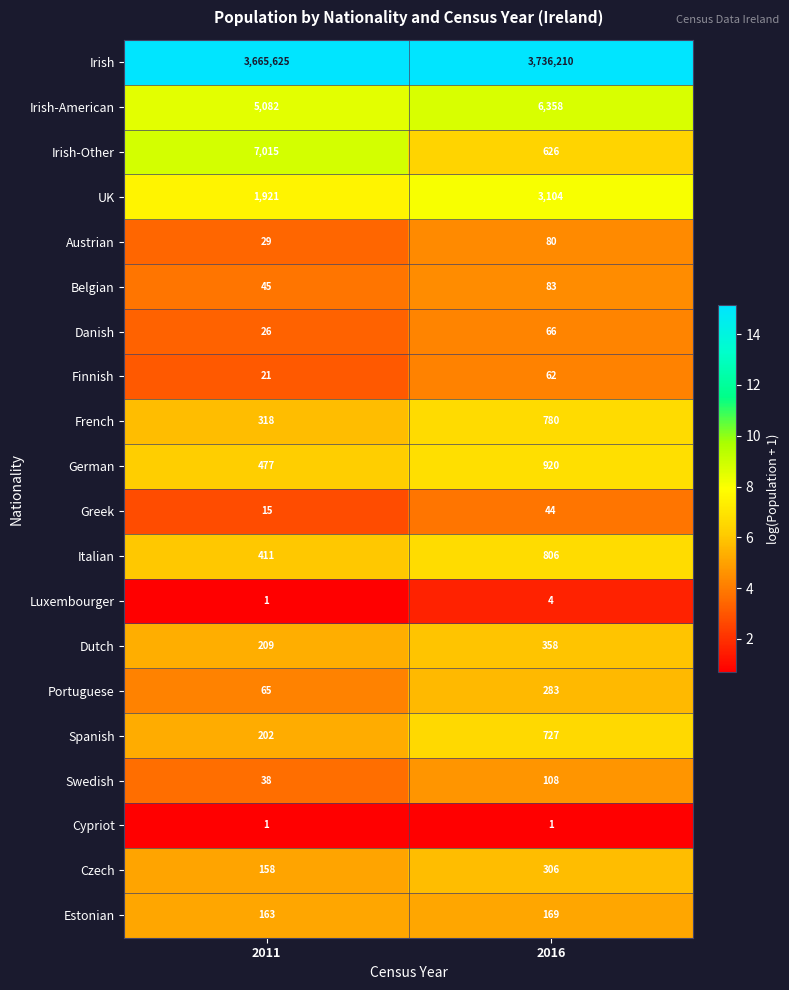

What is the sum of the Portuguese values at 2016 and 2011?

348